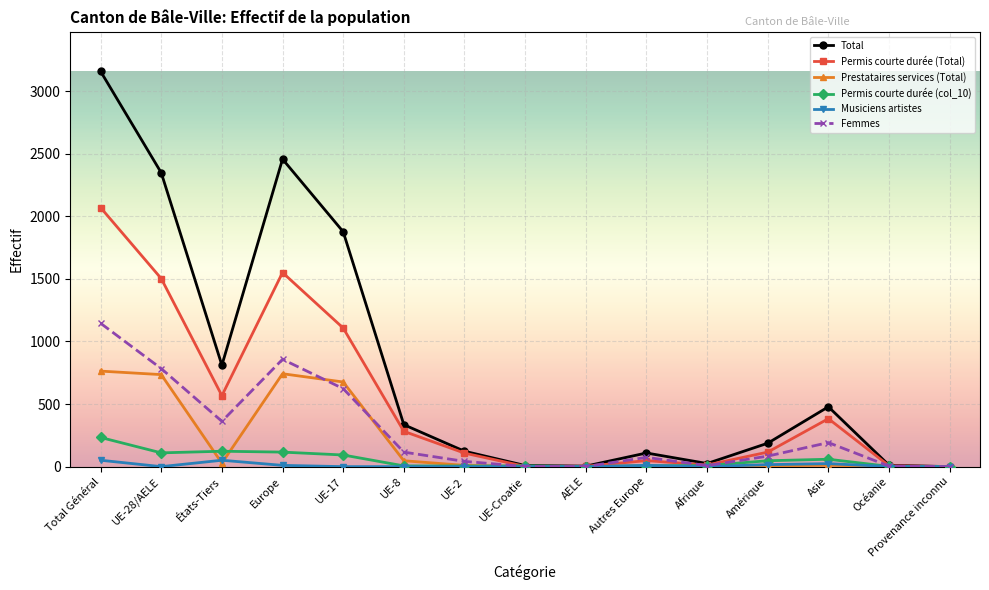

Which series has the widest spread of values?

Total